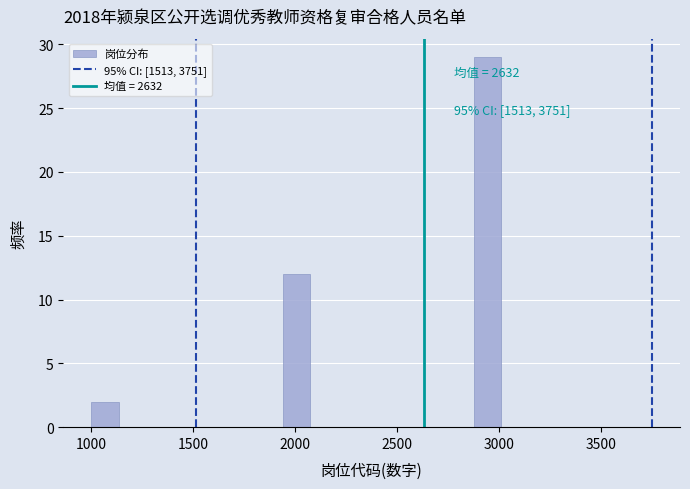

Around what value on the x-axis is the tallest bar? Give the approximate position of its centre, as read against the axis.

2950